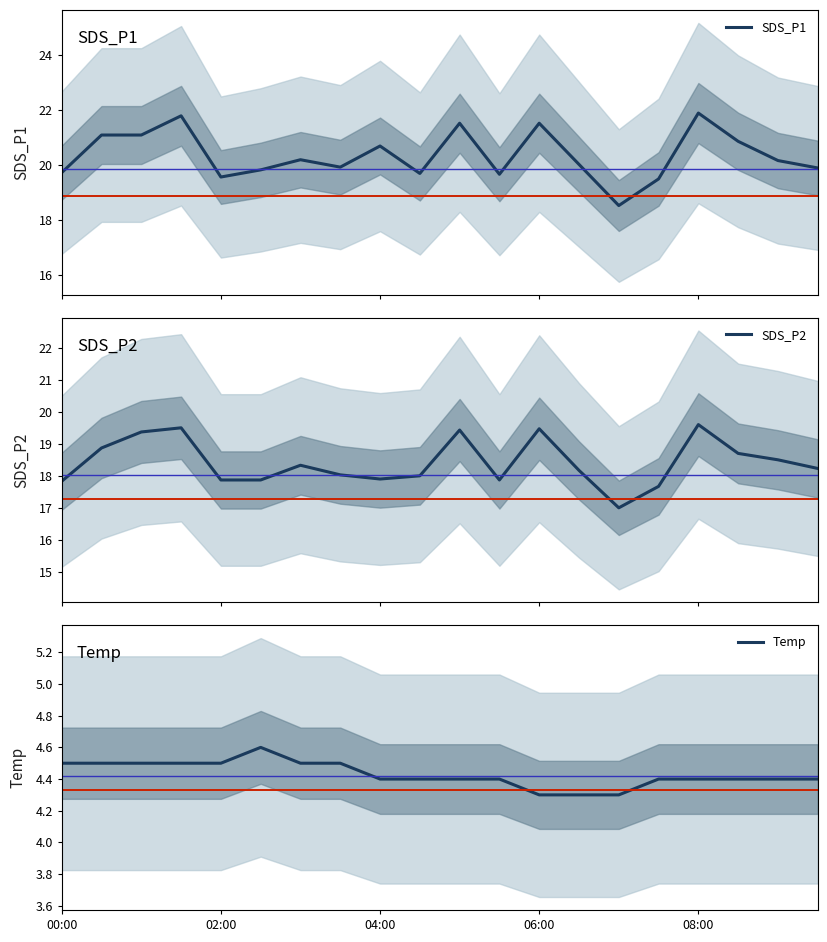

What are all the series names shown in the legend?

SDS_P1, SDS_P2, Temp